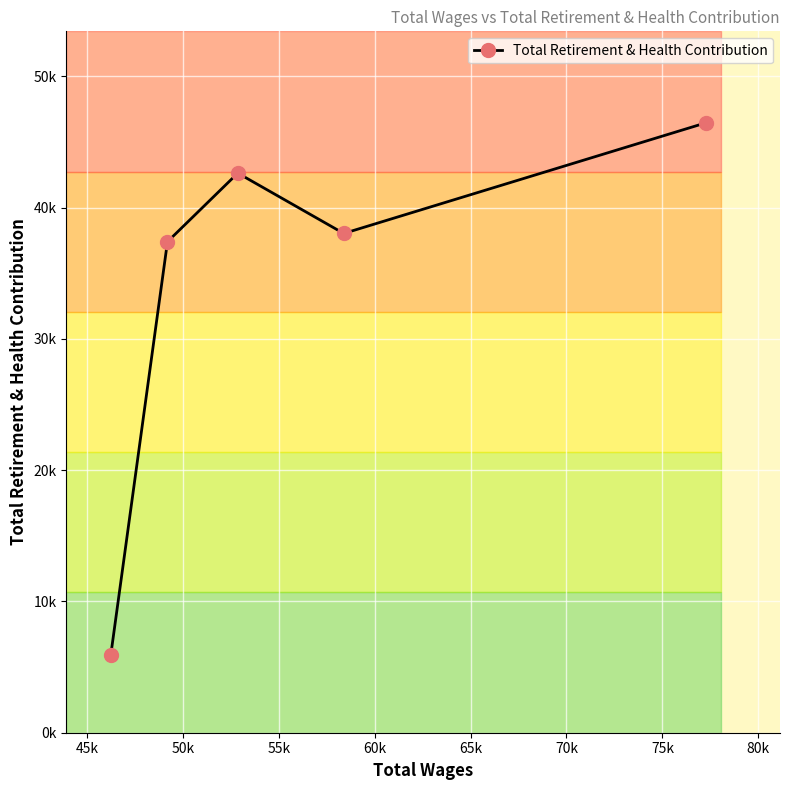

Does the chart have visible grid lines?

Yes